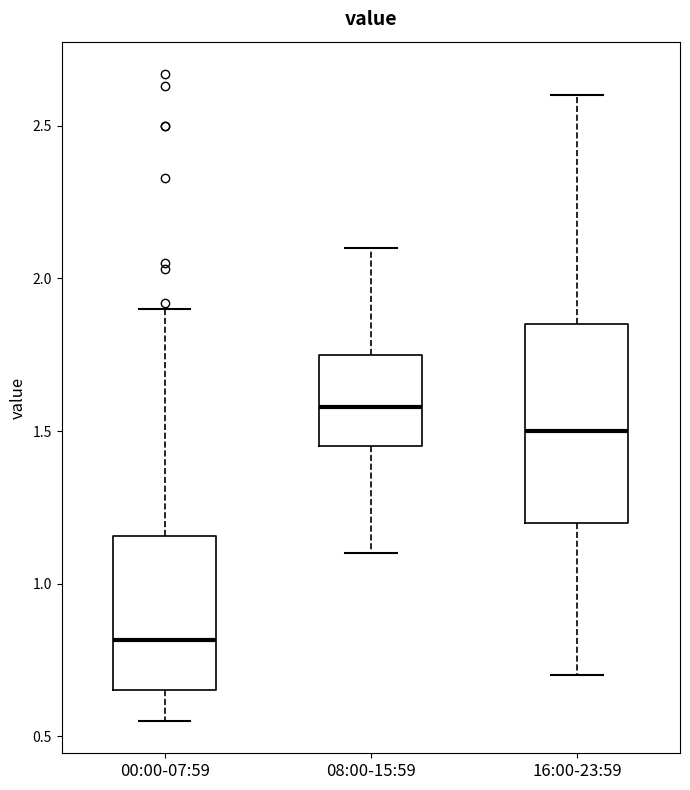

Which box has the highest median line?

08:00-15:59